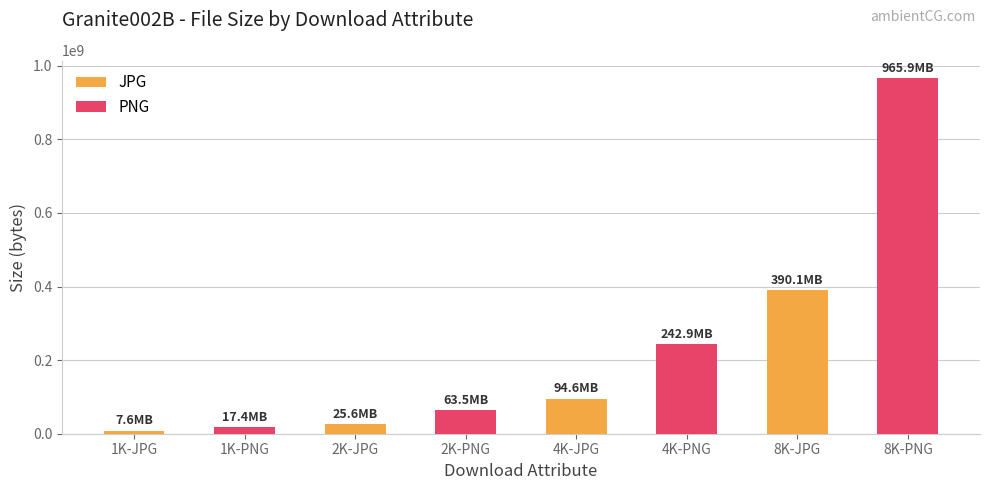

Does the chart contain stacked bars?

No